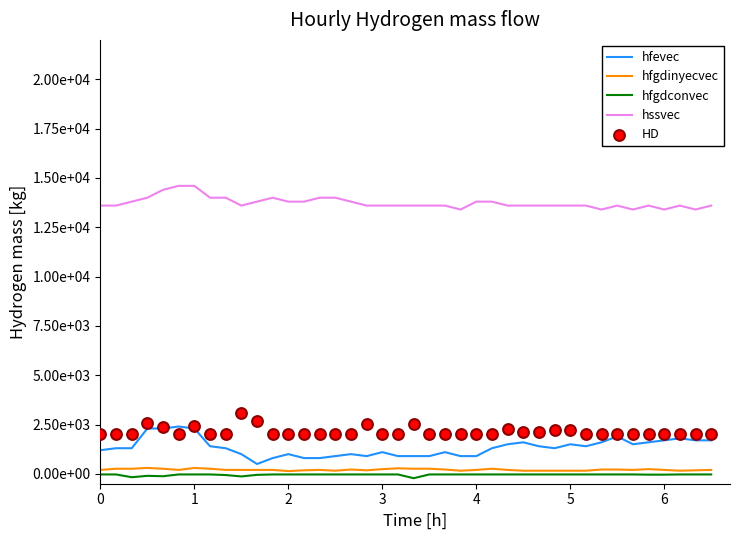

Which series contains the highest Y value?

hssvec